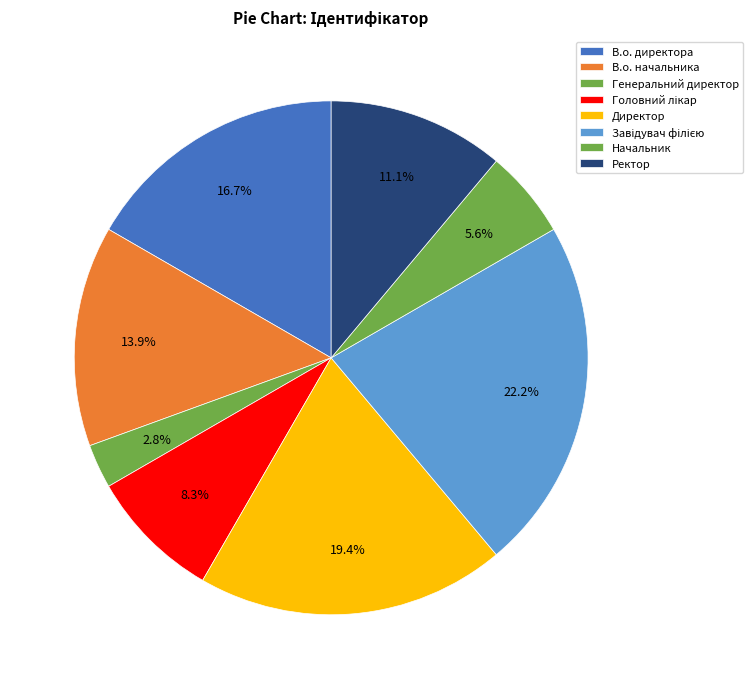

Which slice is the largest?

Завідувач філією